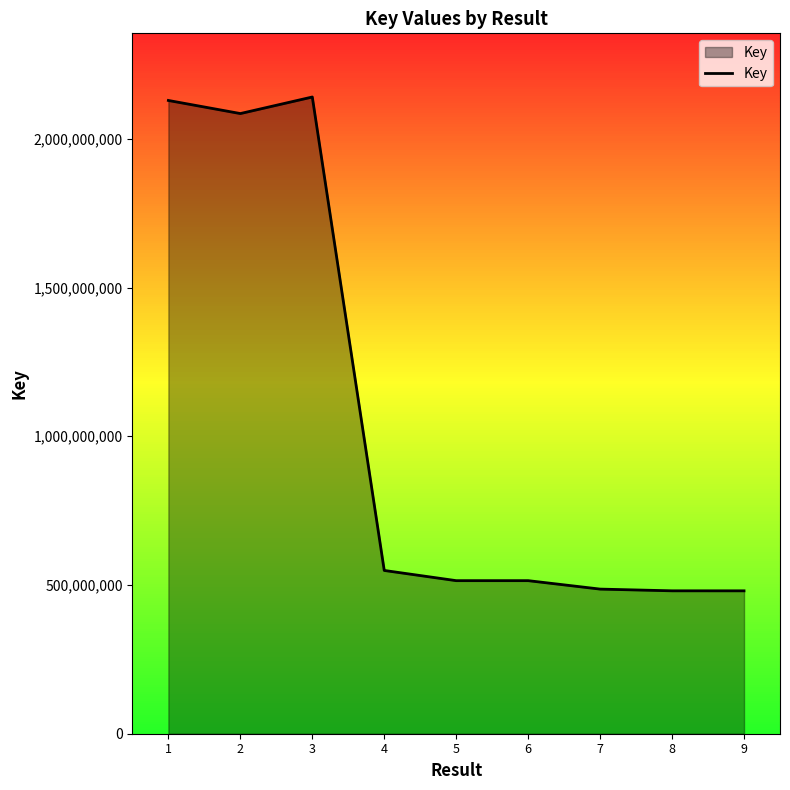

The chart shows a value of 3139875323 at 2. True or false?

False